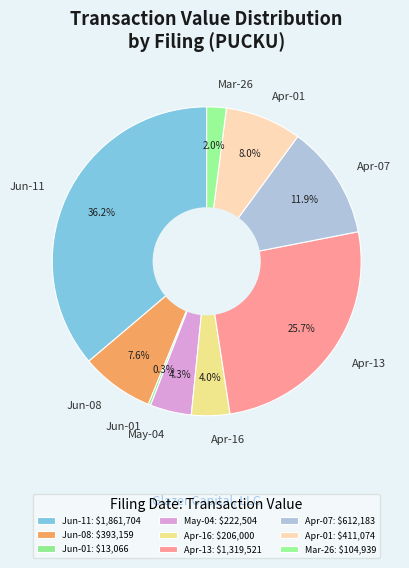

Does any single category account for the majority?

No